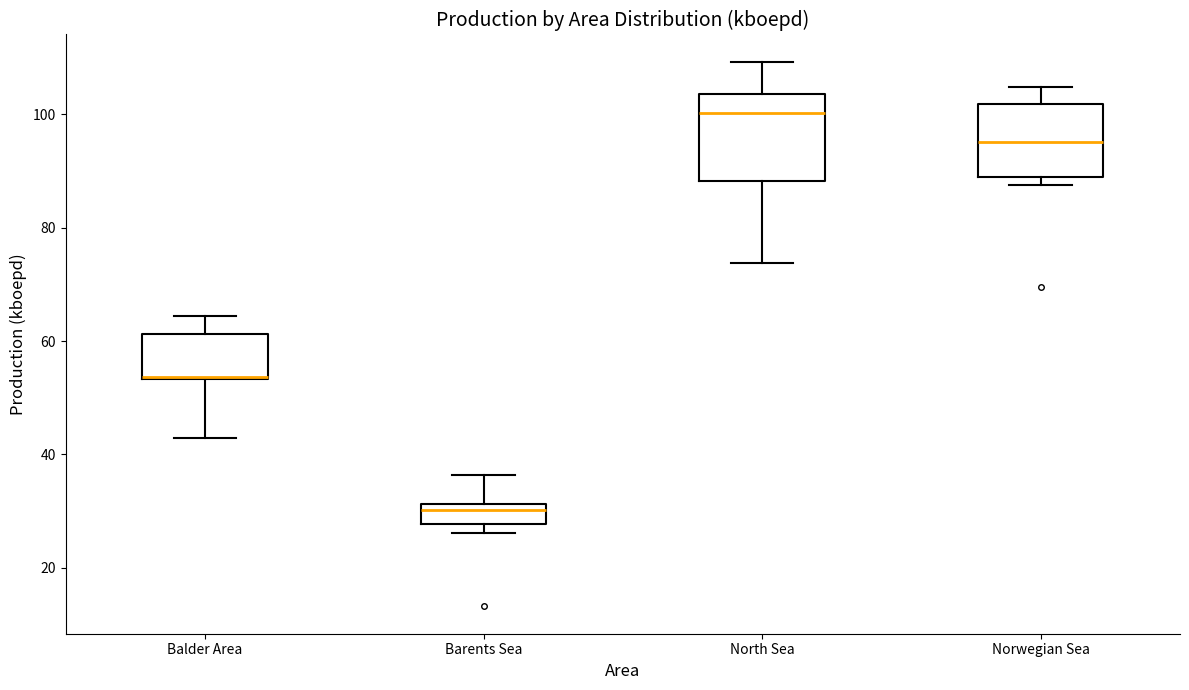

Reading left to right, read every box against the y-axis: the position of its median line, the range the box covers, and the ends of its whiskers. The values are not printed on the chart, so give them approximately, as read against the axis.

Balder Area: median 54 (drawn on the box's lower edge), box 54 to 62, whiskers 42 to 64
Barents Sea: median 30, box 28 to 32, whiskers 26 to 36
North Sea: median 100, box 88 to 104, whiskers 74 to 110
Norwegian Sea: median 96, box 88 to 102, whiskers 88 (just below the box's lower edge) to 104